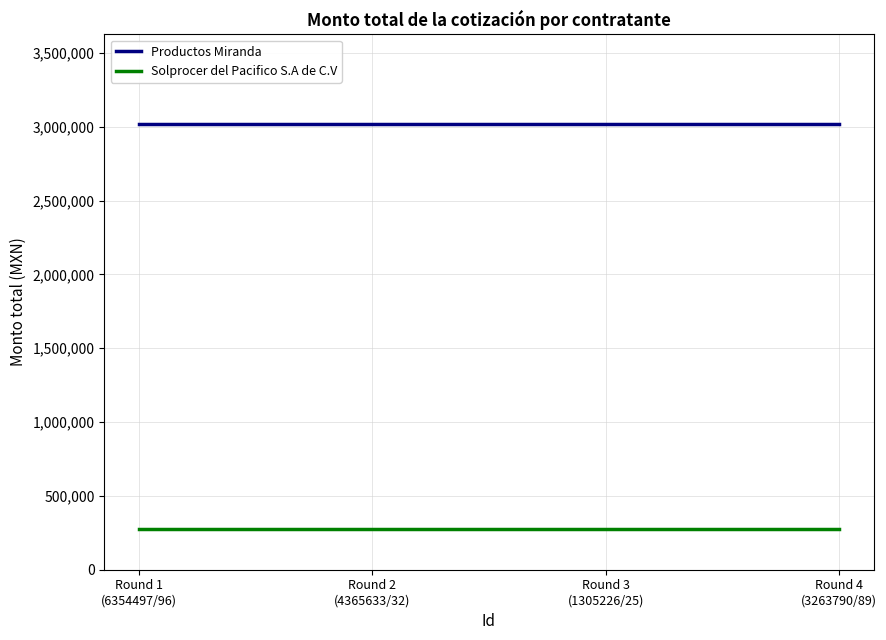

Is it true that Productos Miranda equals 857665 at Round 3
(1305226/25)?

False